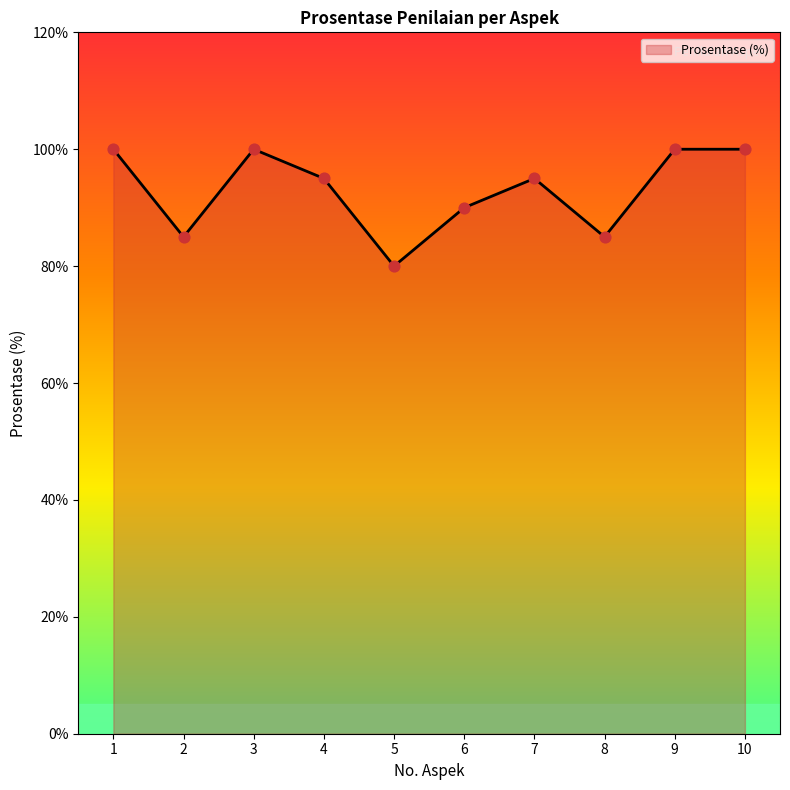

Which has a higher value, 8 or 4?

4